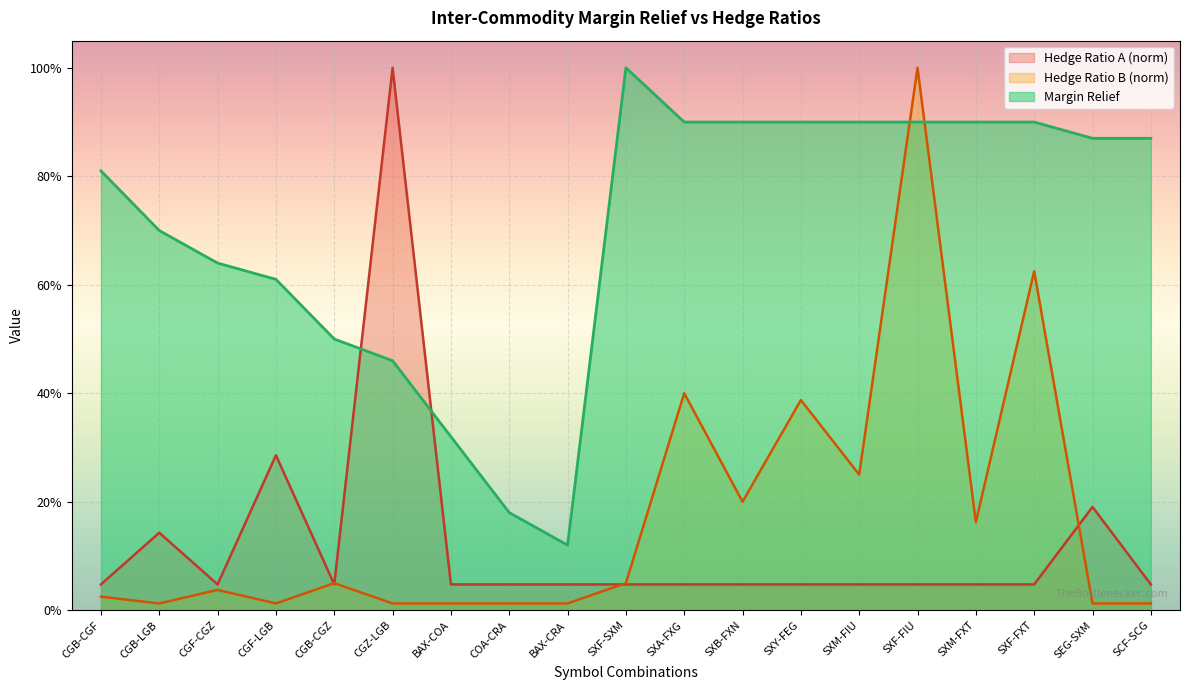

What is the difference between the highest and lowest values at CGF-CGZ?

0.6